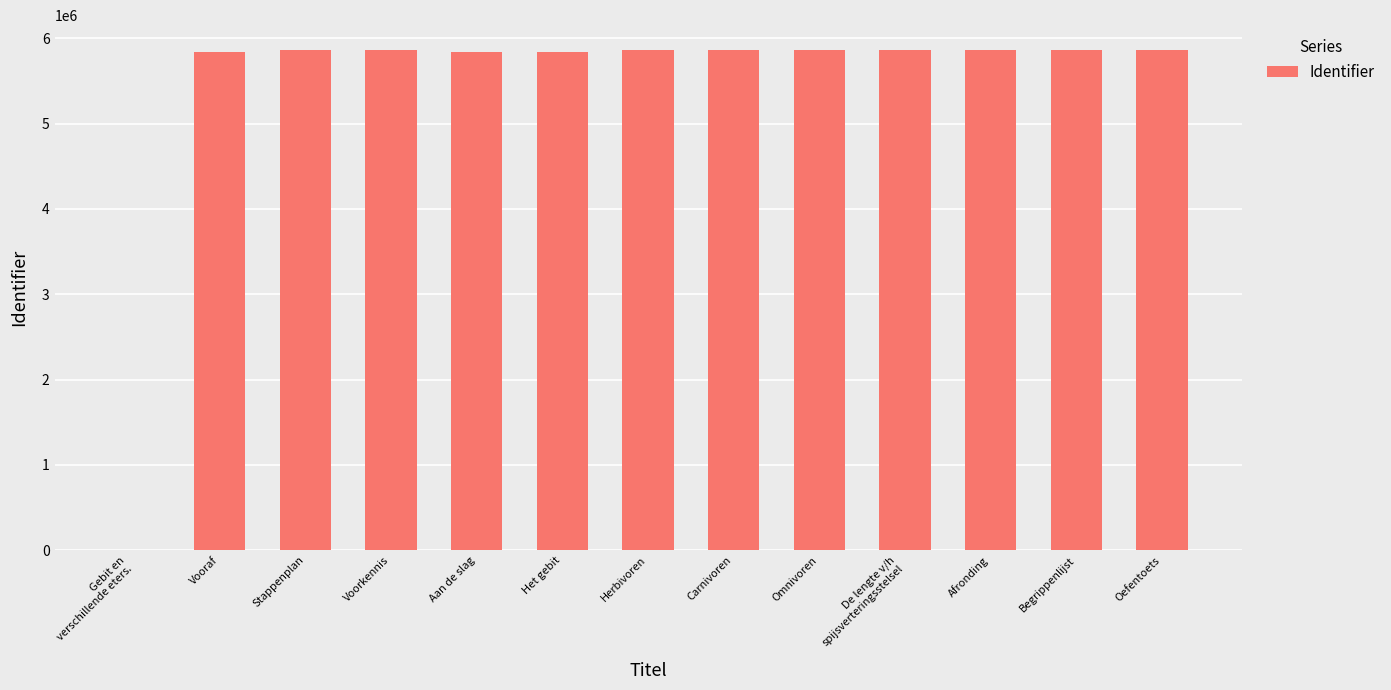

What is the ratio of the value at Omnivoren to the value at Voorkennis?

1.0